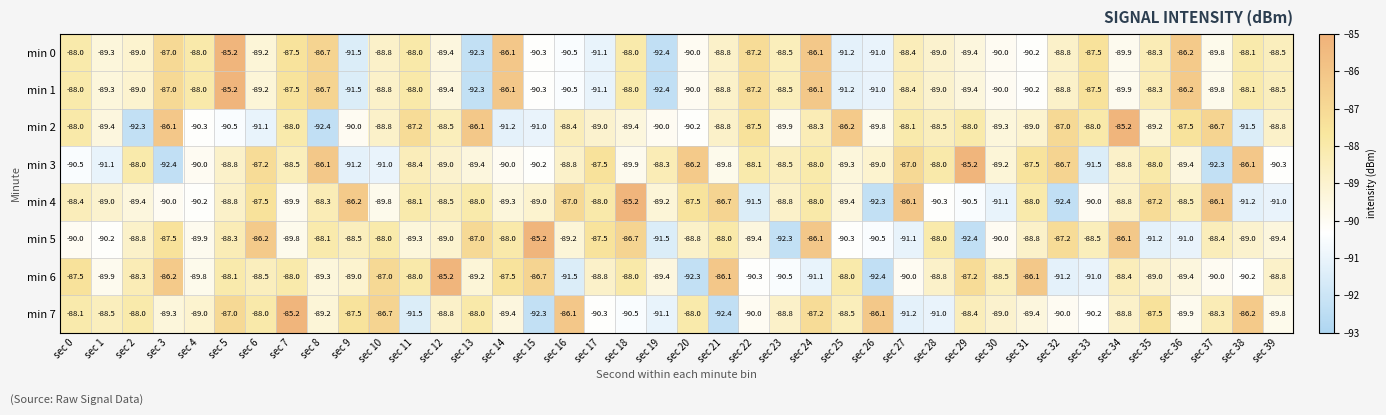

What is the difference between the highest and lowest values at sec 2?

4.3